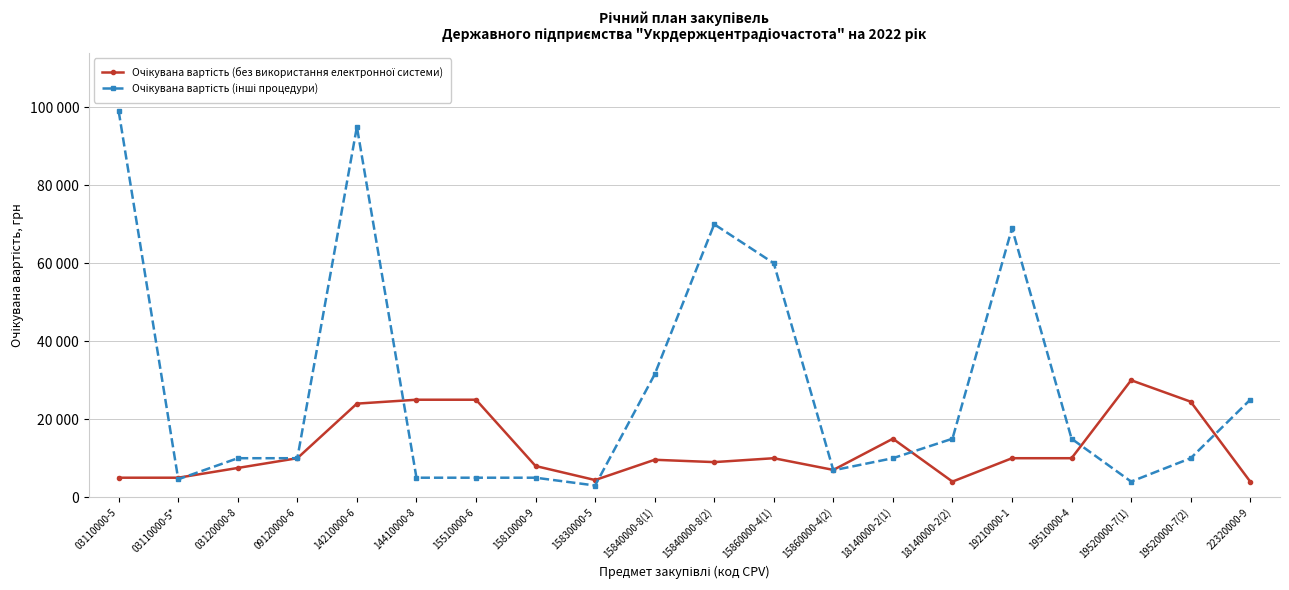

What is the sum of the Очікувана вартість (без використання електронної системи) values at 18140000-2(1) and 19520000-7(1)?

45000